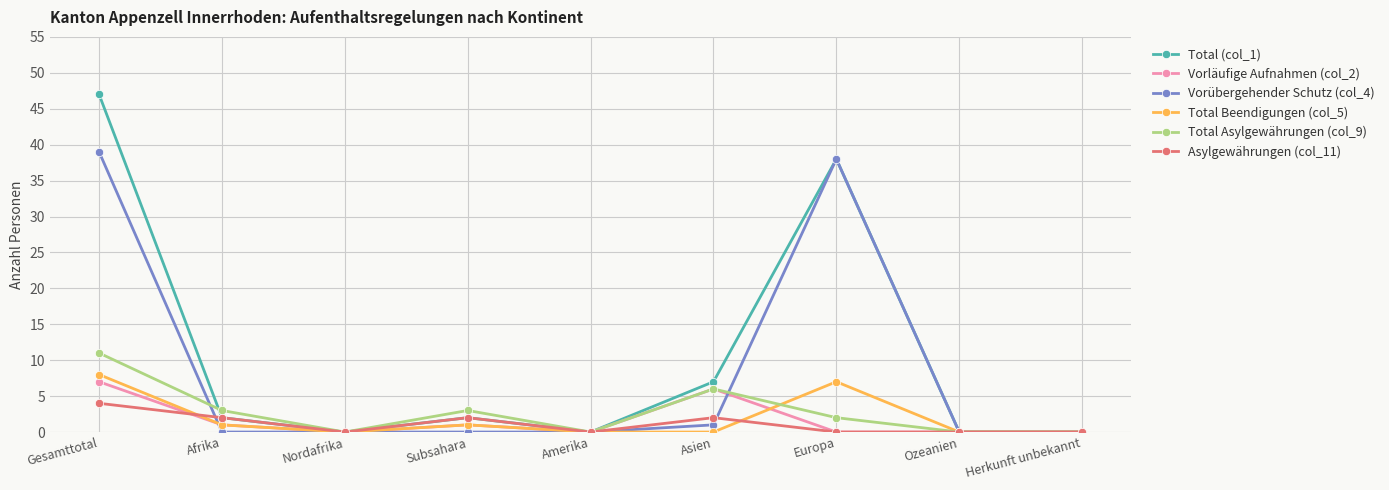

Which category has the highest value in the Total Asylgewährungen (col_9) series?

Gesamttotal